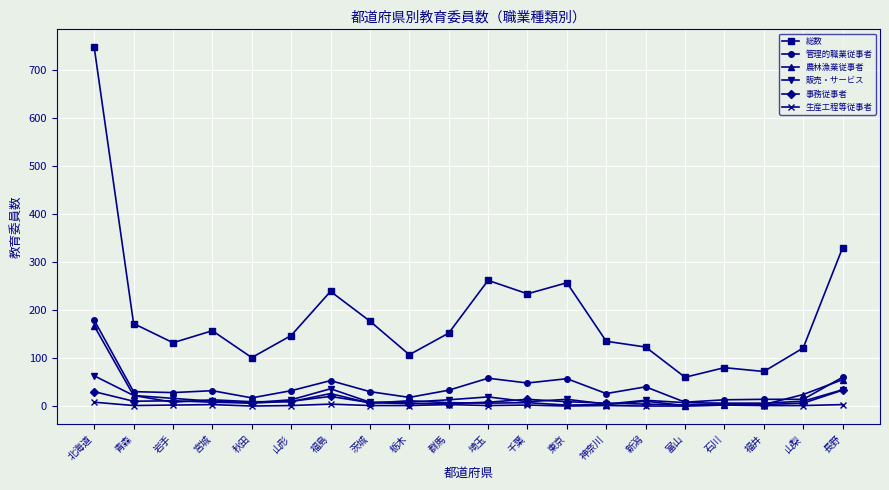

Where is the first local maximum for 総数?

宮城